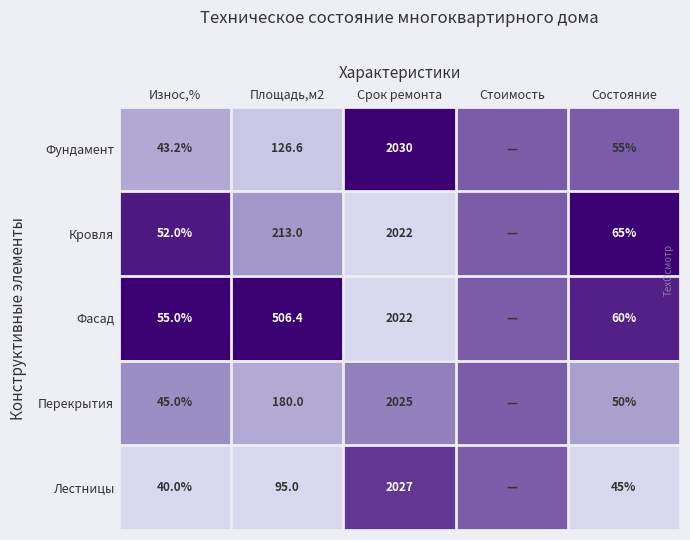

The Фундамент series shows 13.8 at Состояние. True or false?

False